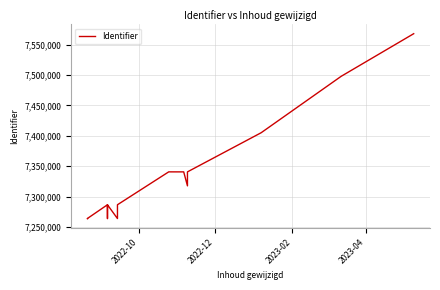

What position from the left is 2022-10?

1